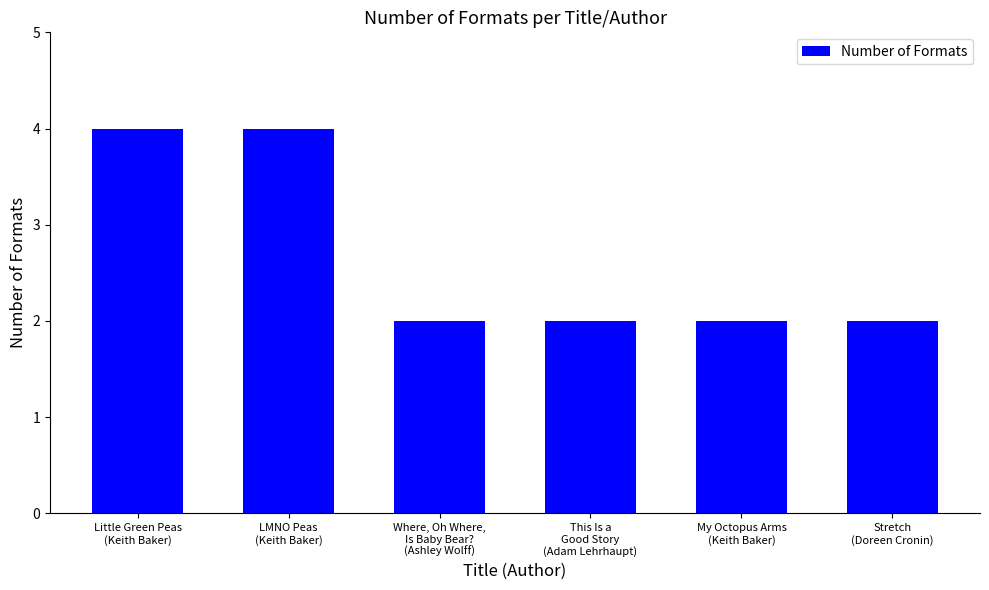

What is the sum of all values?

16